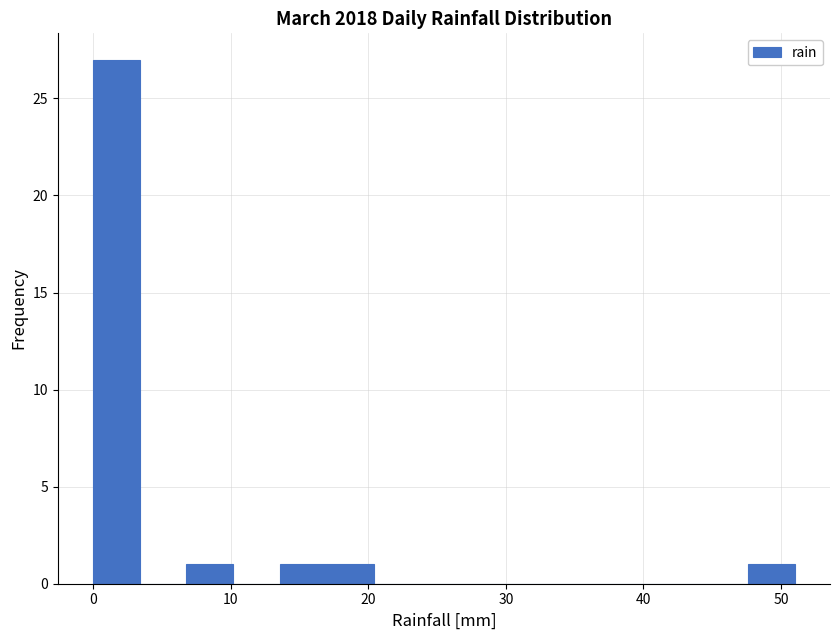

Read against the x-axis, roughly where is the centre of the tallest bar?

2